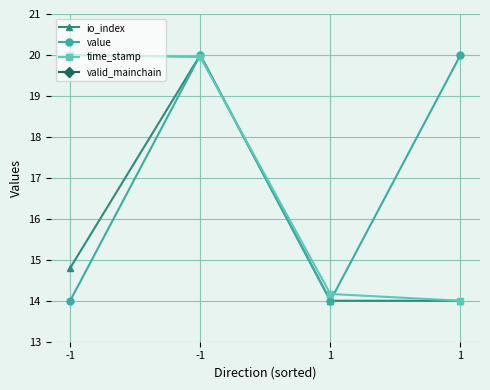

True or false: io_index has more than 1 interior local peaks.

False